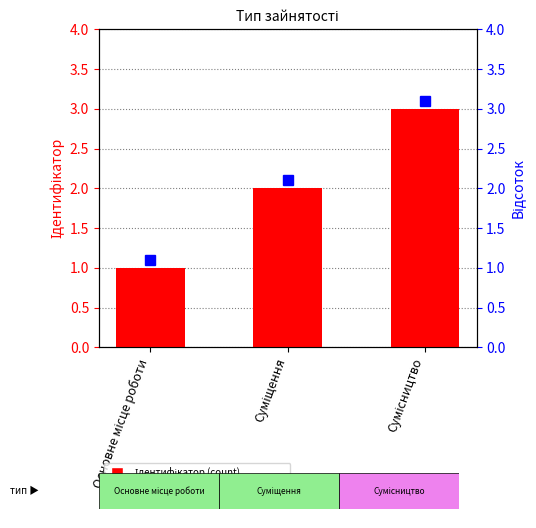

What position from the right is Основне місце роботи?

3